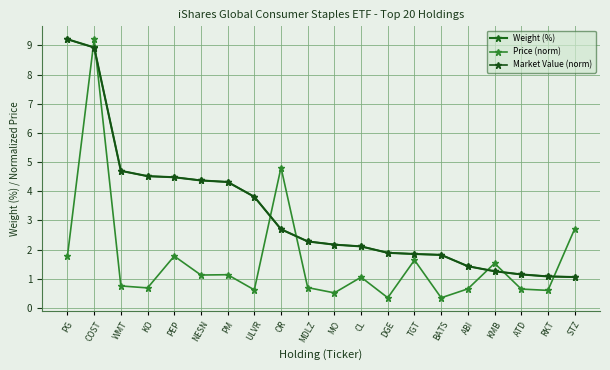

Where does the Market Value (norm) series first go above 2?

PG